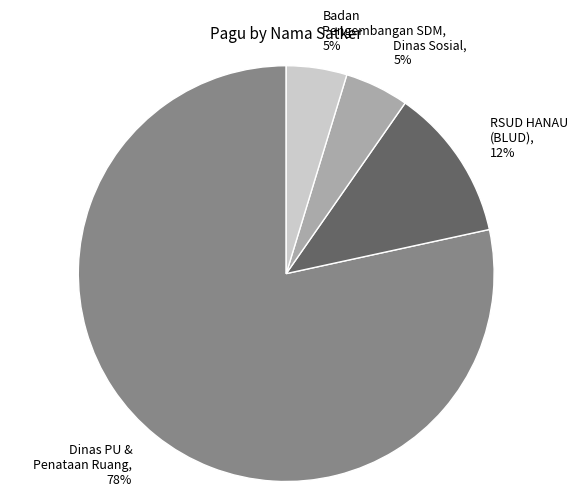

Combined, do Dinas PU & Penataan Ruang and Badan Pengembangan SDM account for over 50%?

Yes